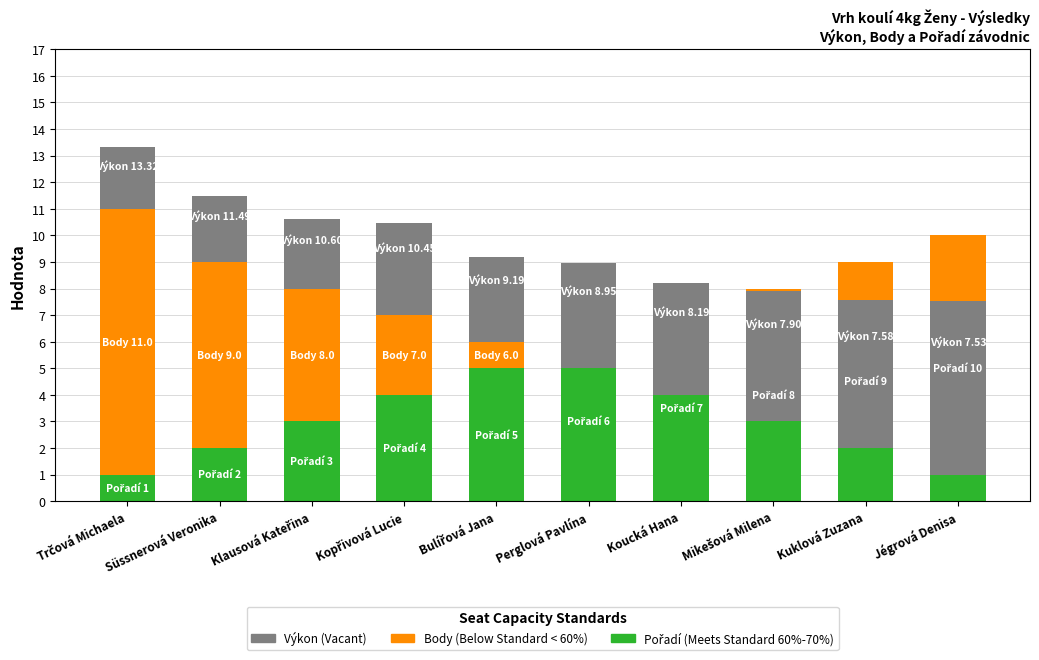

At how many categories does at least one series exceed -2?

10